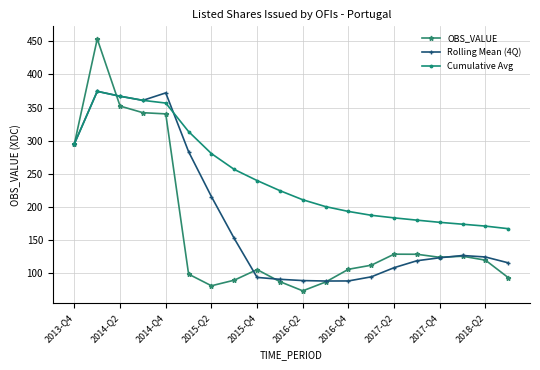

What is the minimum value shown in the chart?

73.1